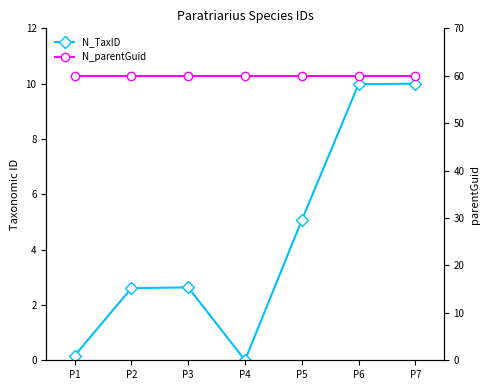

True or false: N_TaxID and N_parentGuid intersect in this chart.

False